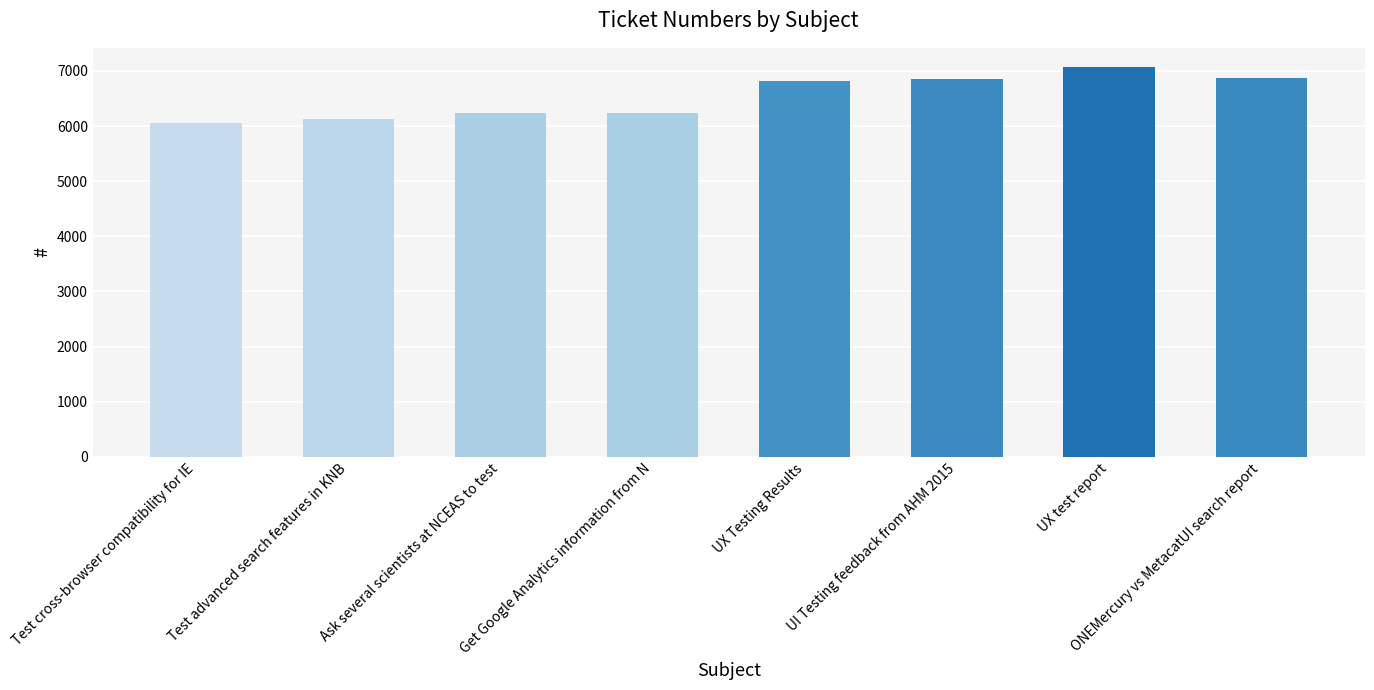

The value at Get Google Analytics information from N is 10044. True or false?

False